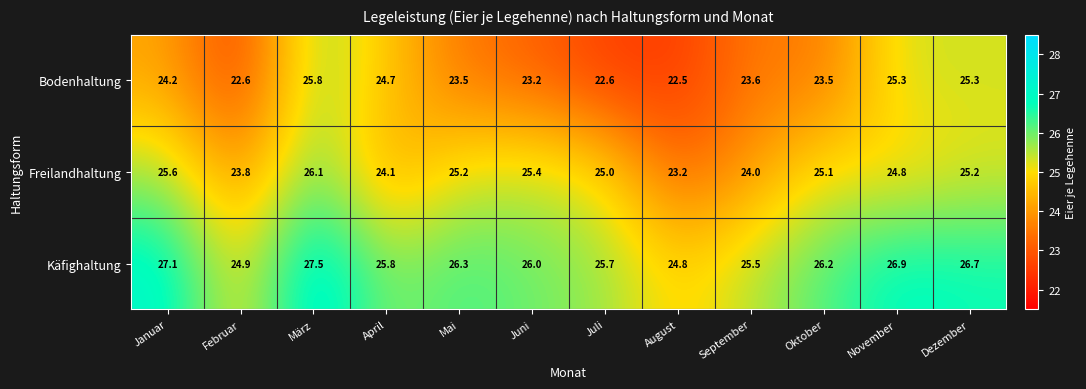

The Käfighaltung series shows 25.8 at April. True or false?

True